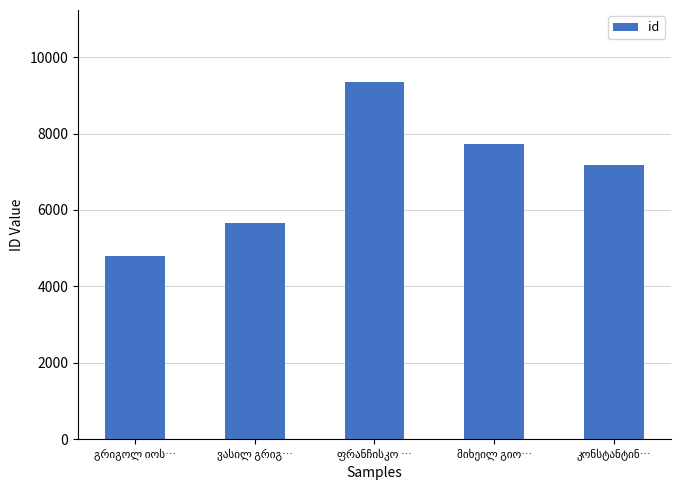

What is the difference between the maximum and minimum values?

4557